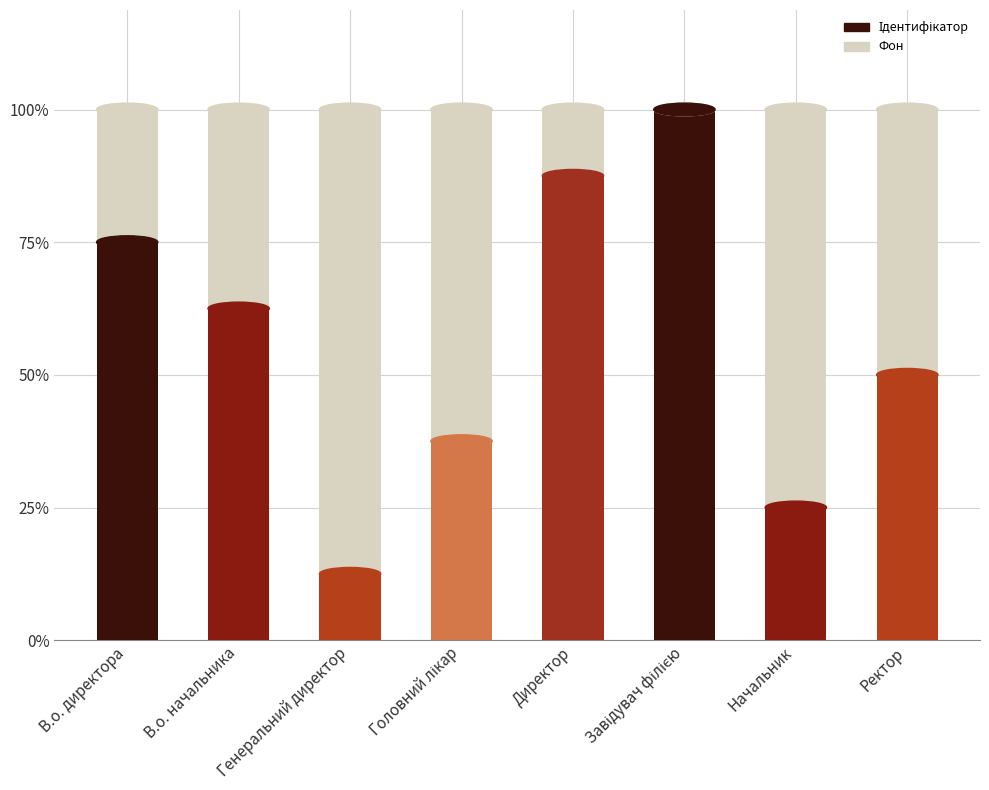

Where does the data first go above 5?

В.о. директора